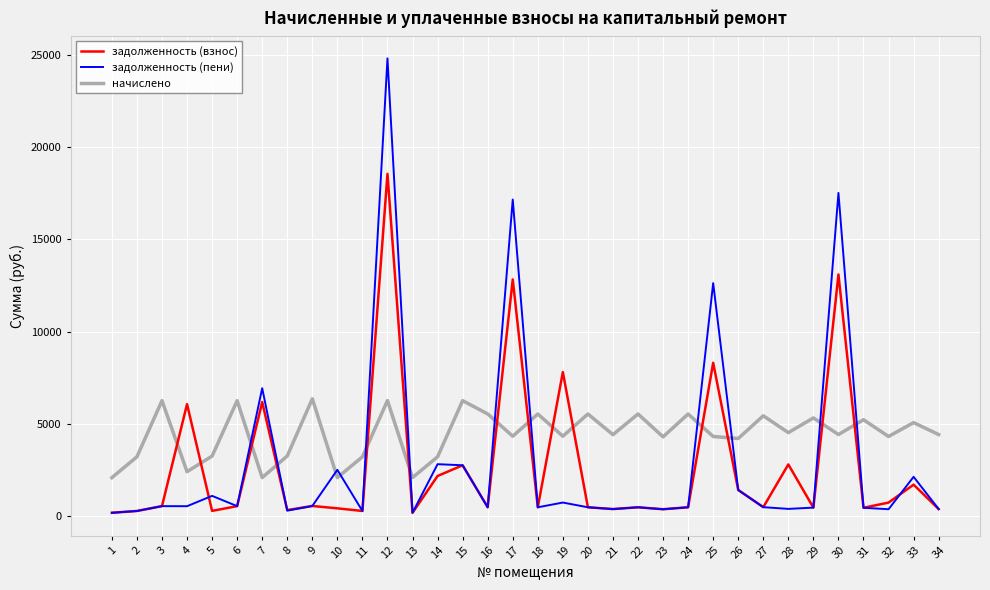

What is the difference between the highest and lowest values at 8?

2963.6